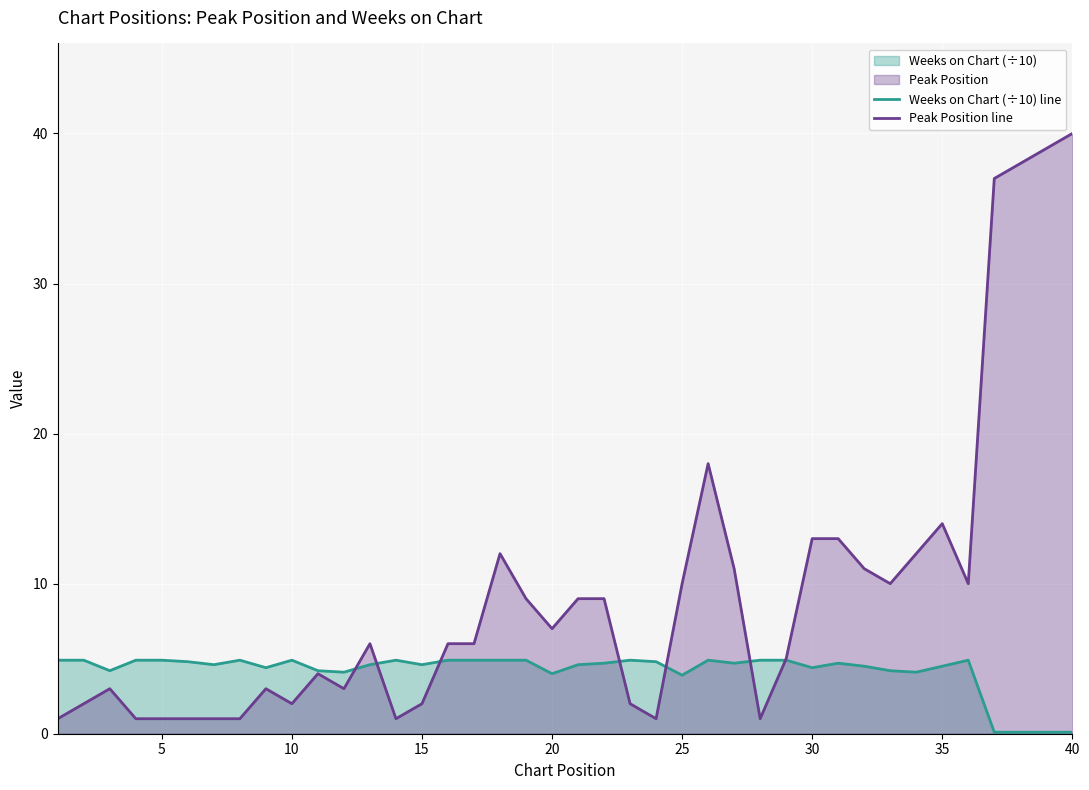

What is the maximum value for Weeks on Chart (÷10) line?

4.9